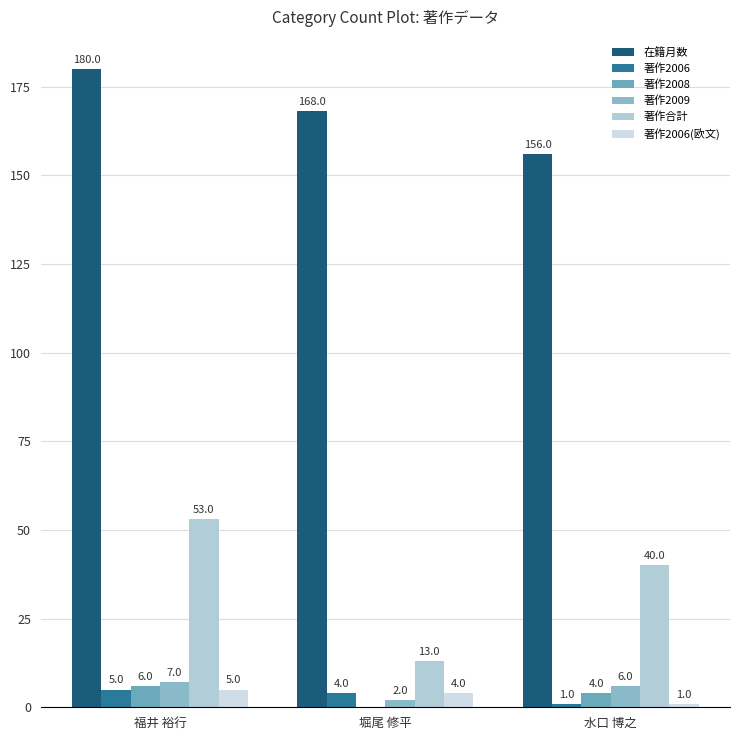

How many distinct data groups are displayed?

6